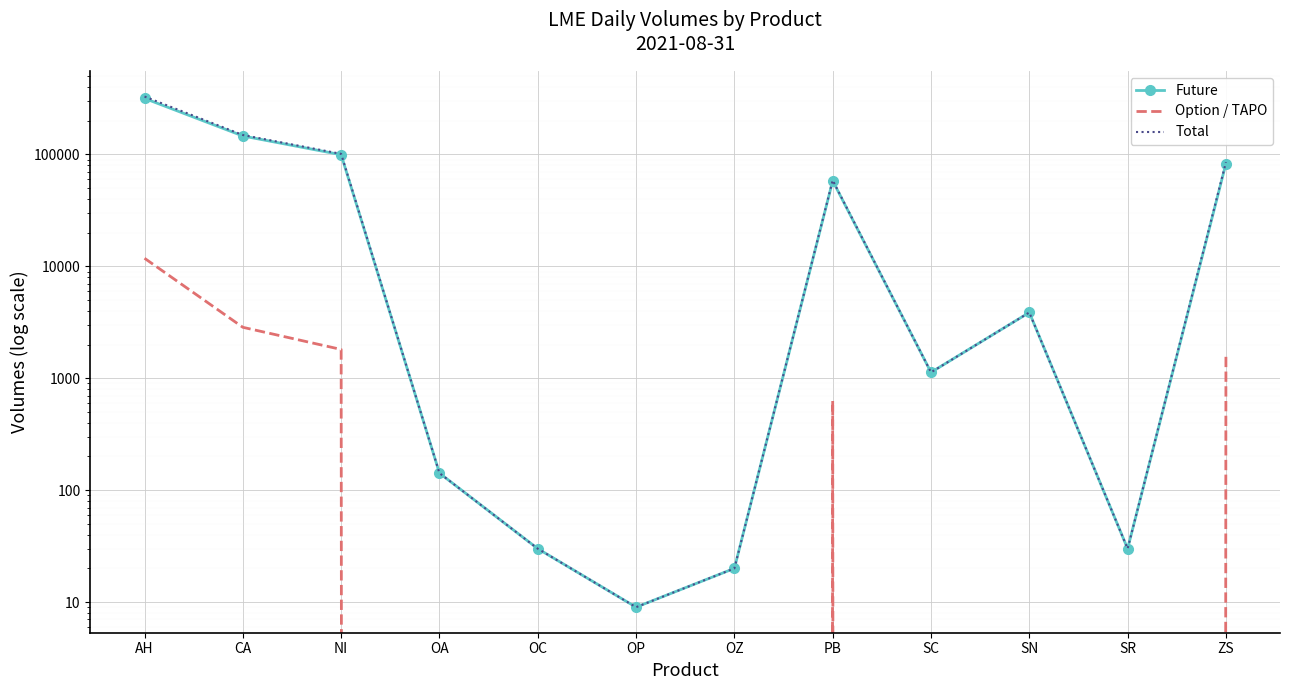

Count the number of data series in this chart.

3